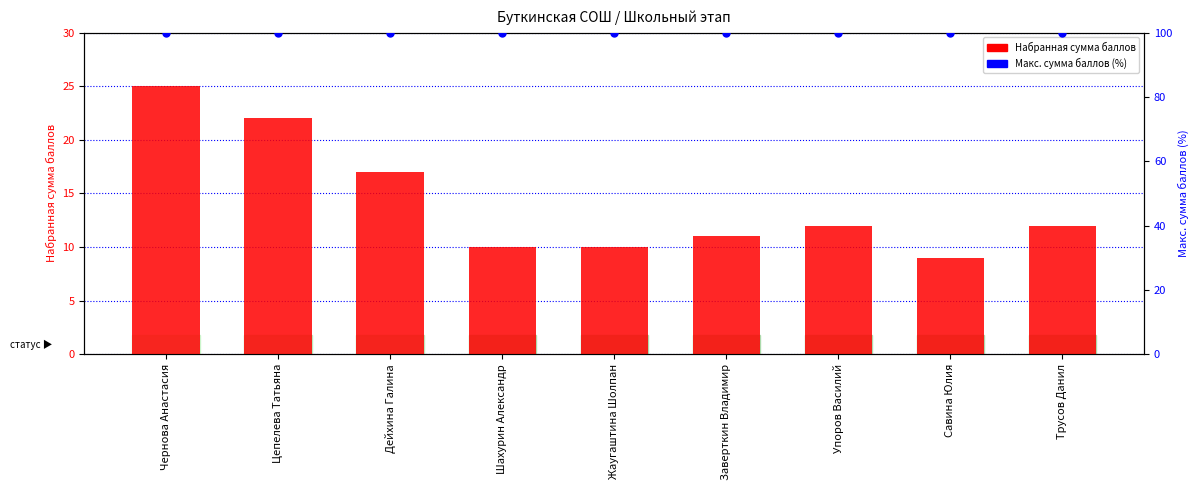

What are all the series names shown in the legend?

Набранная сумма баллов, Макс. сумма баллов (% от макс.)